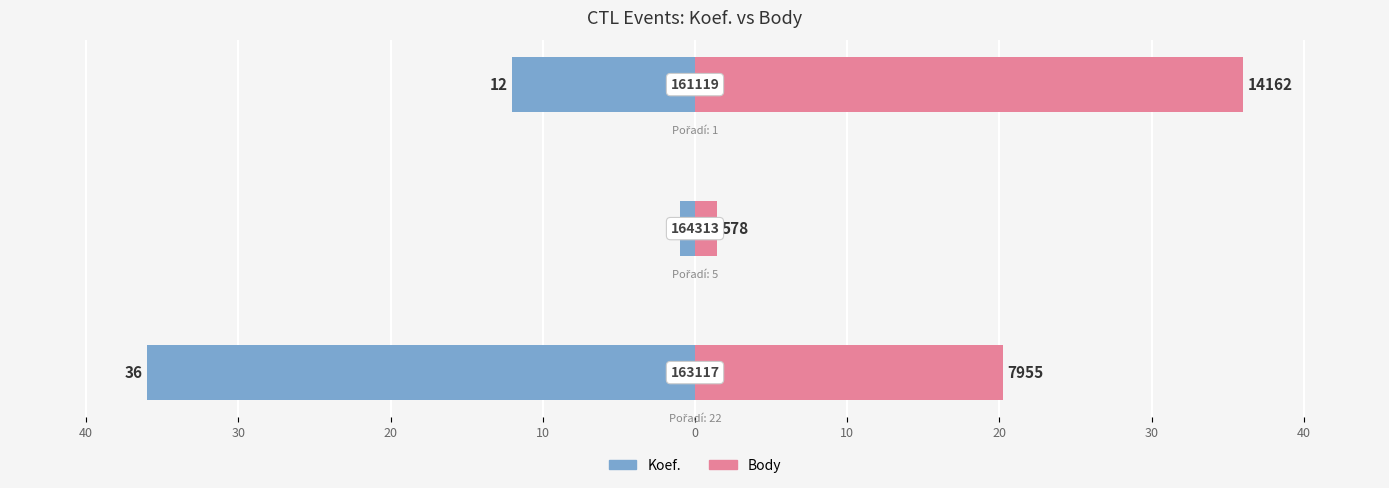

How many data points in Koef. are above -12?

1